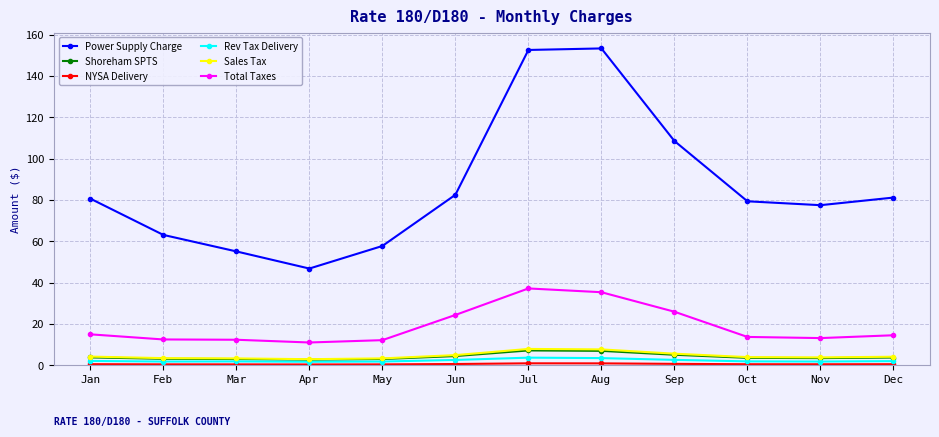

Does the chart display data point markers on the line(s)?

Yes